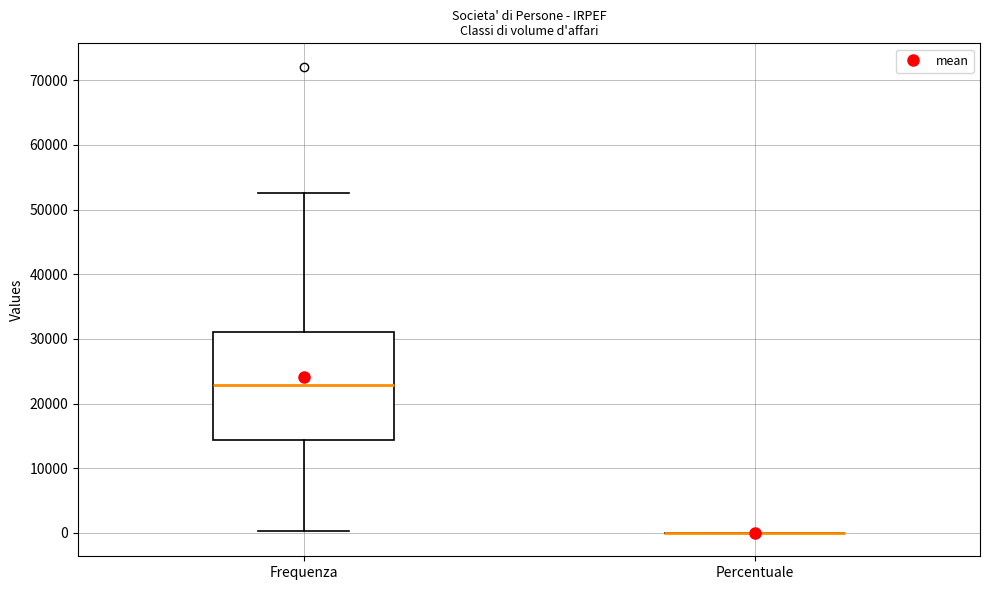

Which box is the tallest, from its lower edge to its upper edge?

Frequenza